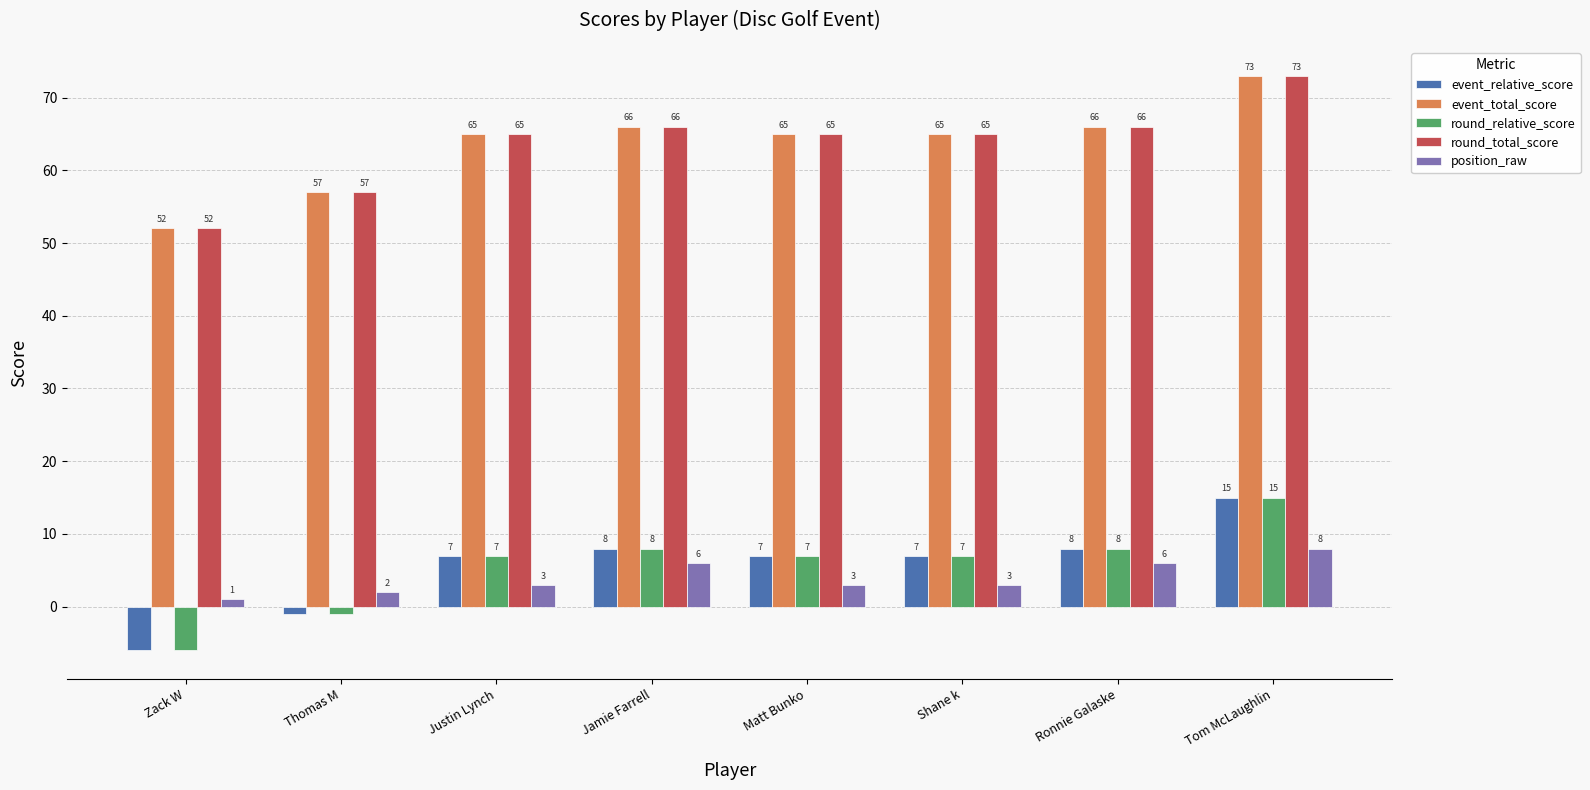

What is the difference between the maximum and second lowest values in the position_raw series?

6